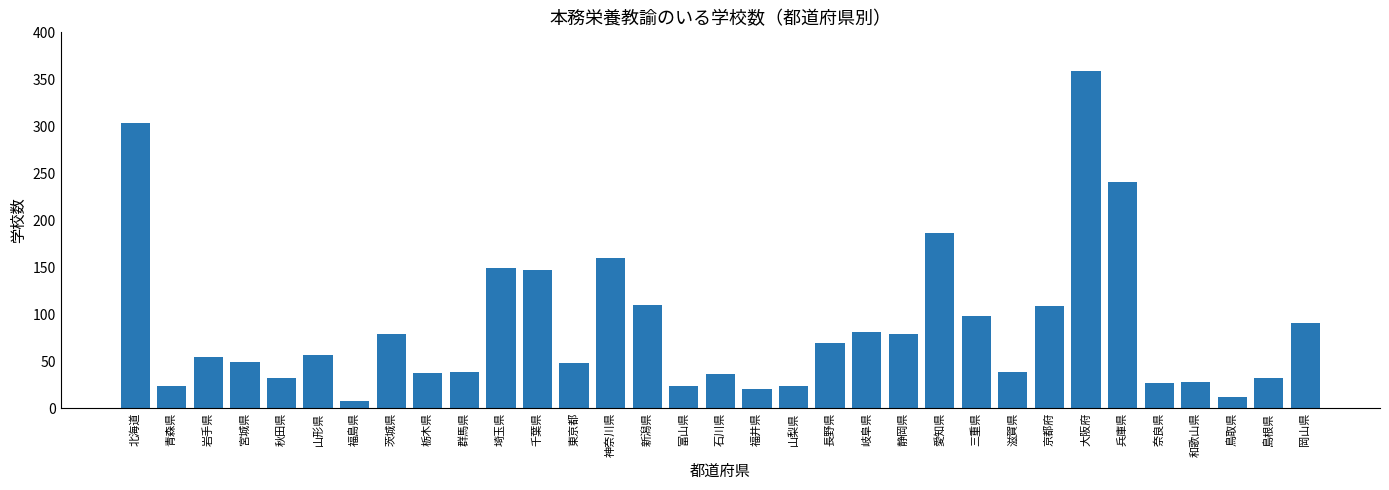

What is the difference between the second highest and minimum values?

295